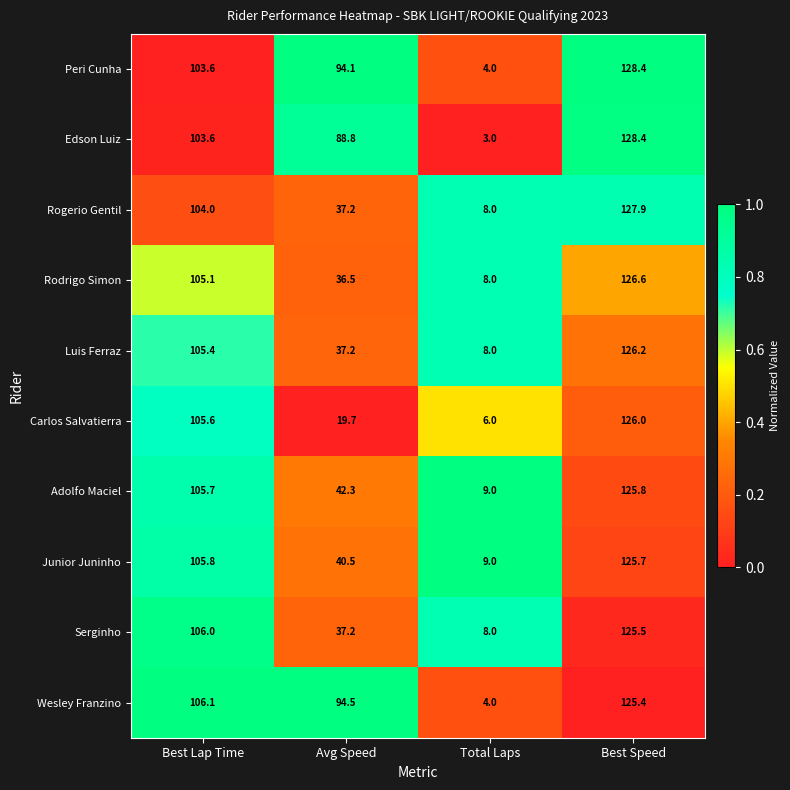

How many data points does each series have?

4